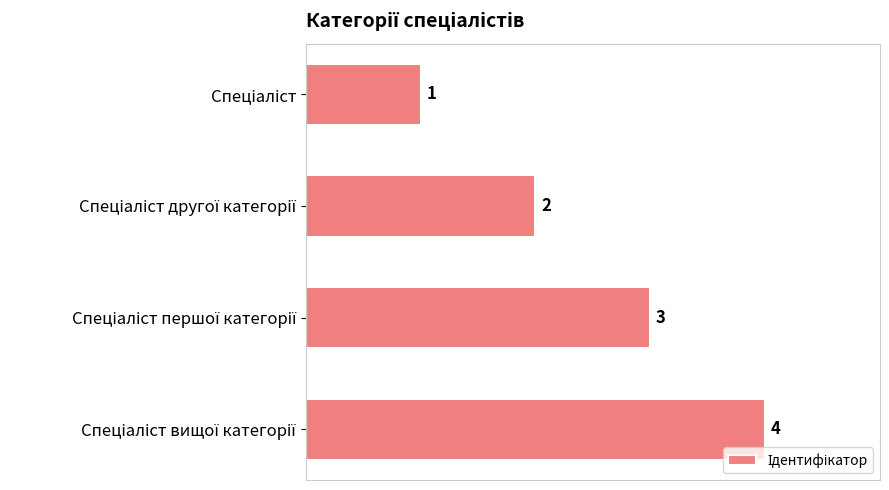

How many values are between 2 and 4?

3